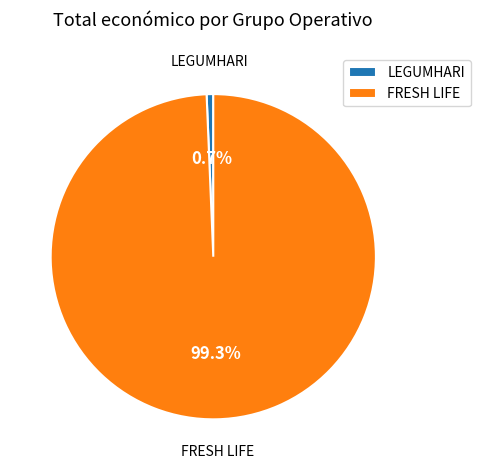

True or false: FRESH LIFE accounts for 94% of the total.

False